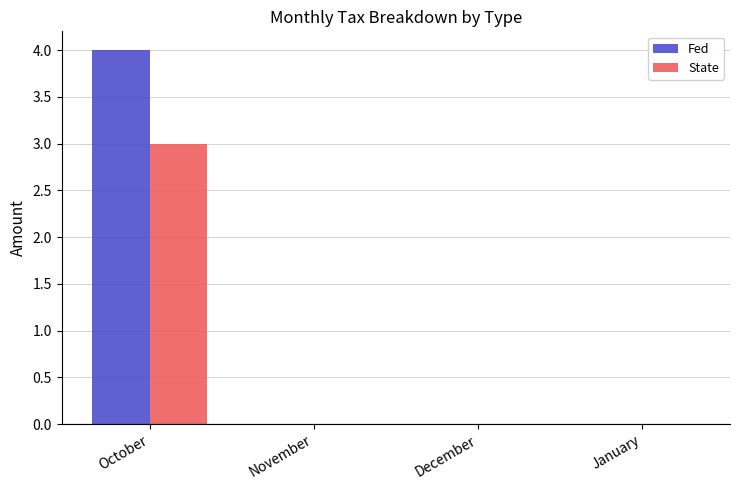

Is it true that Fed equals 0 at November?

True